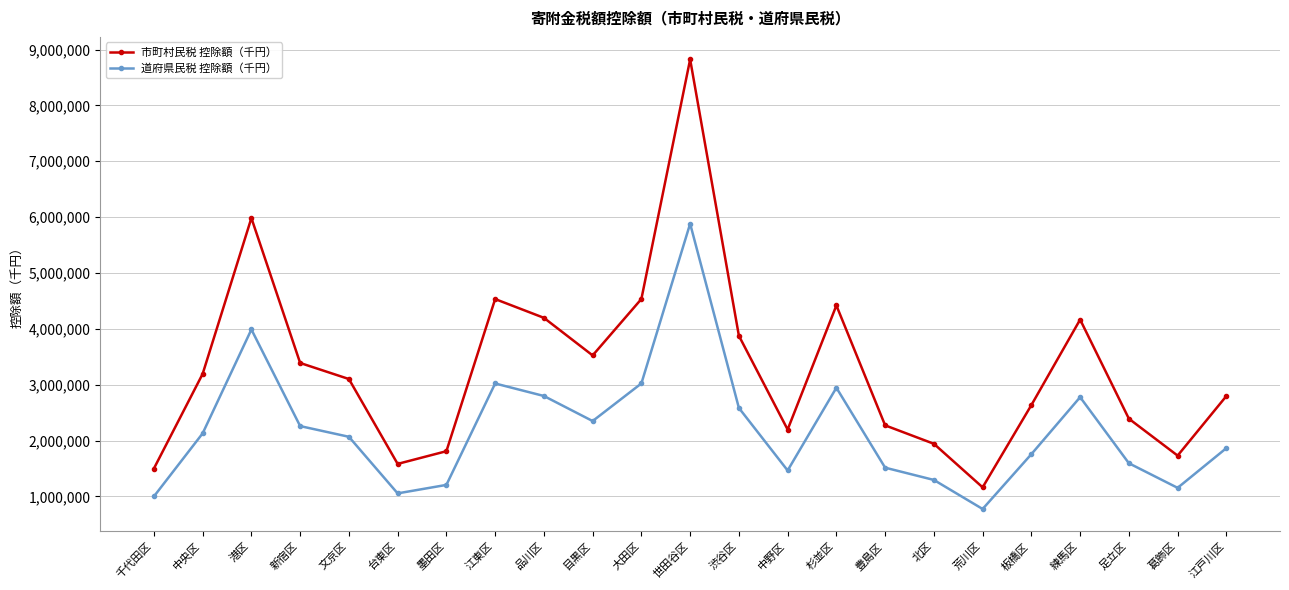

Which series has the largest range (max minus min)?

市町村民税 控除額（千円）